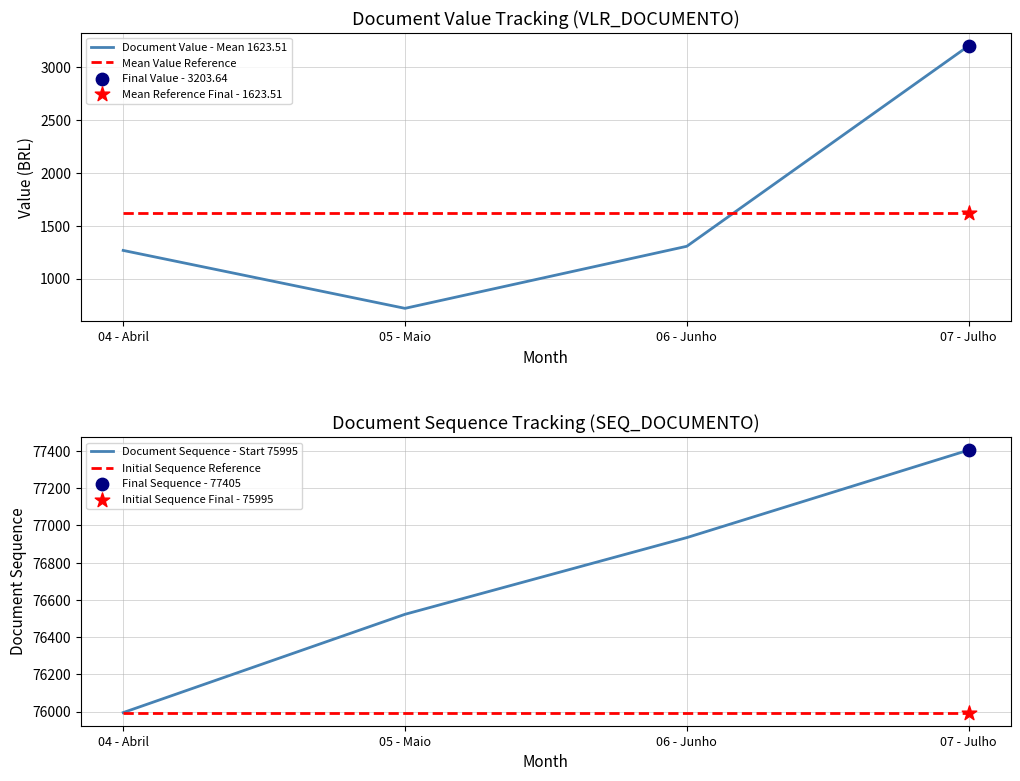

What is the total value across all series at 05 - Maio?

154859.6